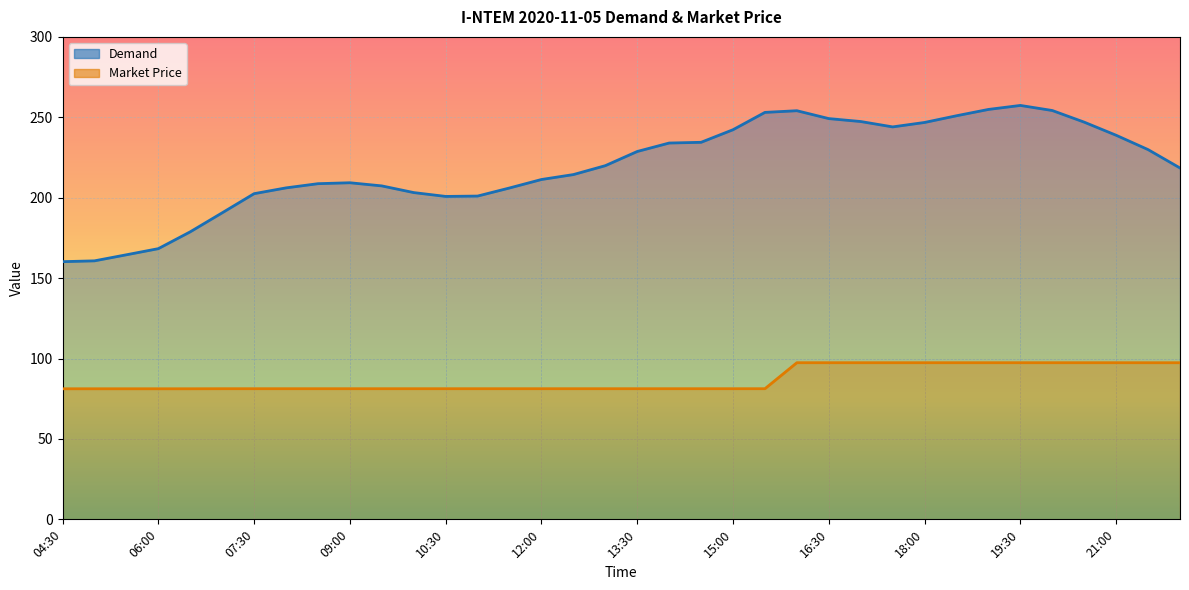

How many lines are shown in the chart?

2